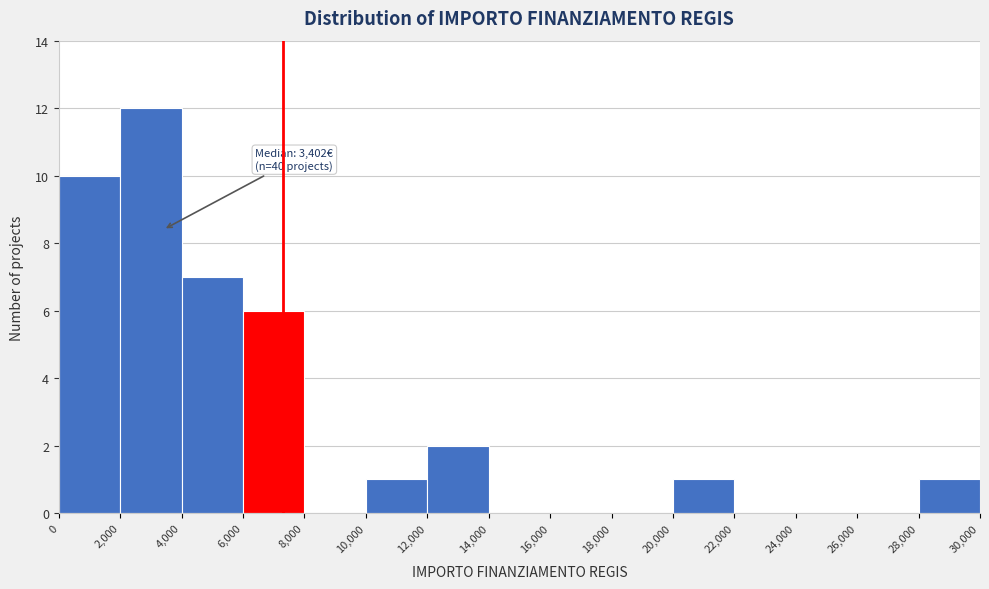

Over which range of the x-axis is the bar tallest?

2,000 to 4,000